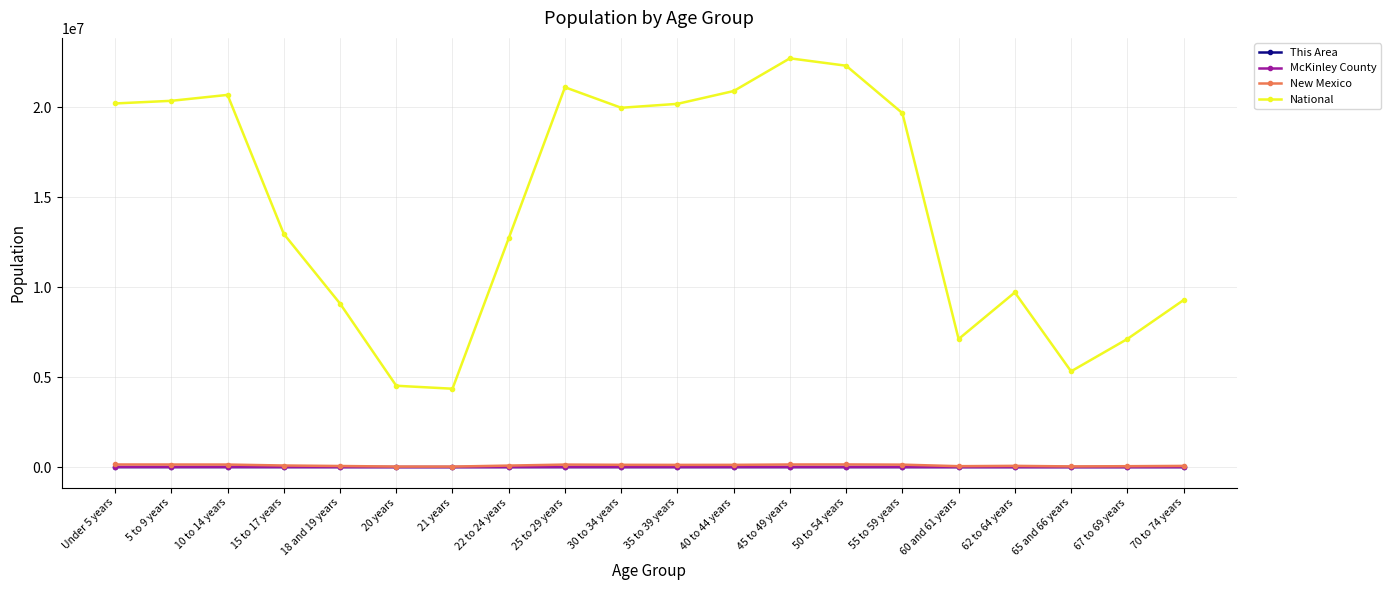

True or false: National and New Mexico intersect in this chart.

False